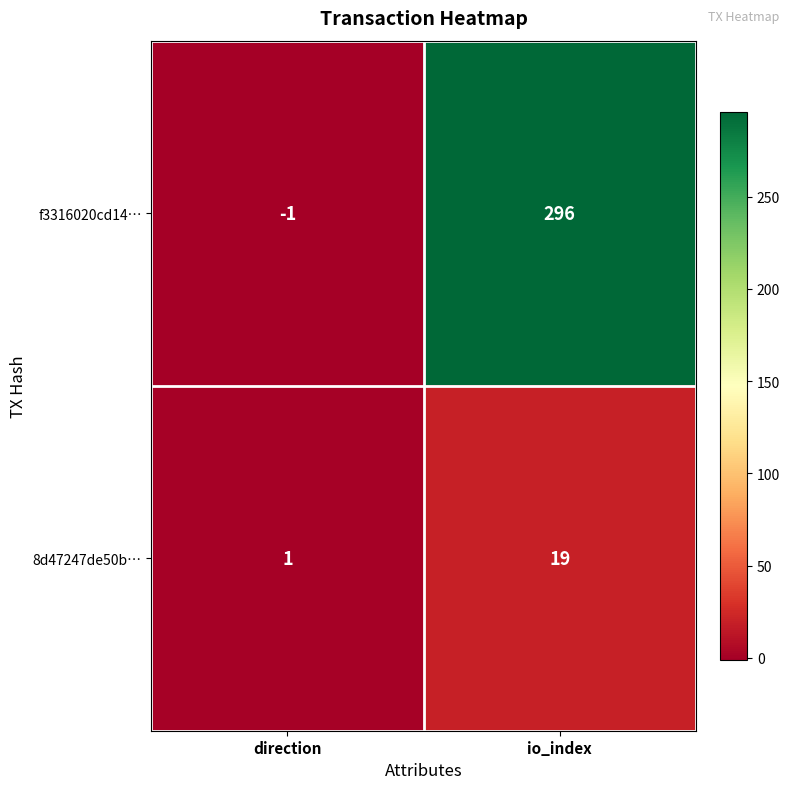

Reading left to right, list all the values displayed in this chart.

f3316020cd14…: direction=-1	io_index=296
8d47247de50b…: direction=1	io_index=19